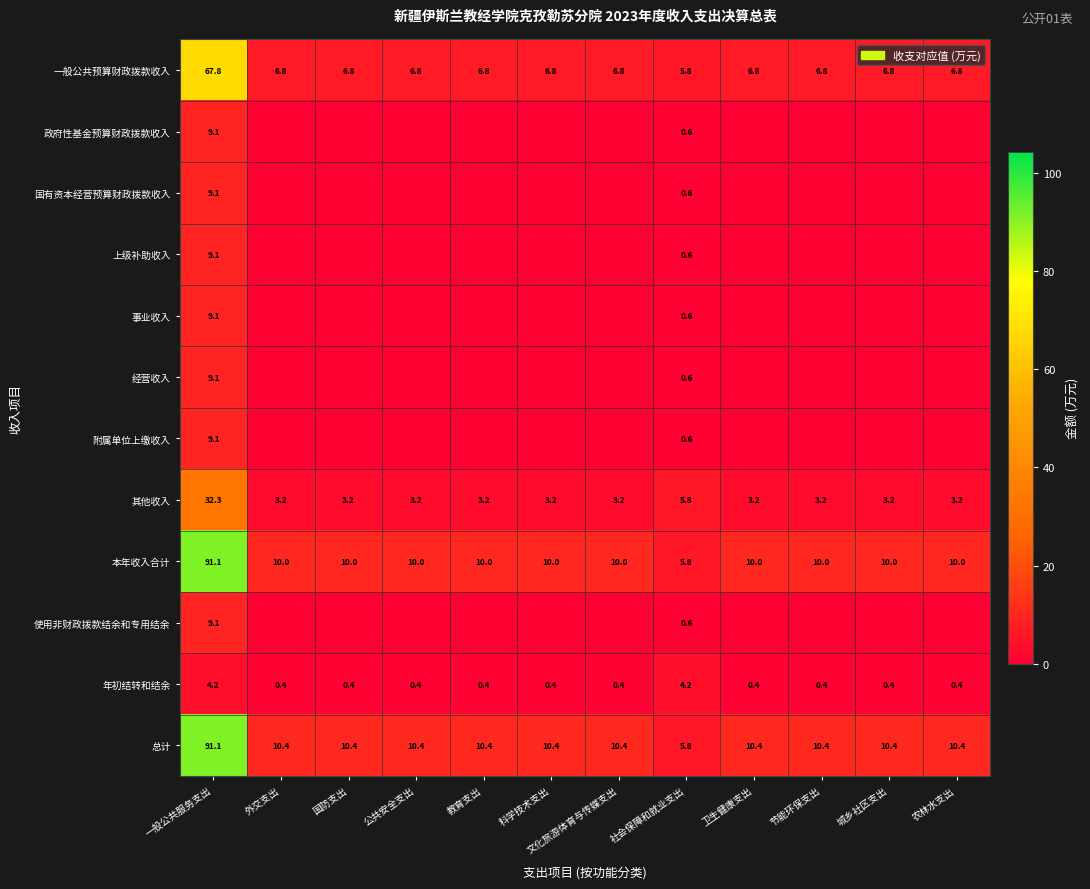

True or false: 一般公共预算财政拨款收入 has a value of 3.0 at 科学技术支出.

False